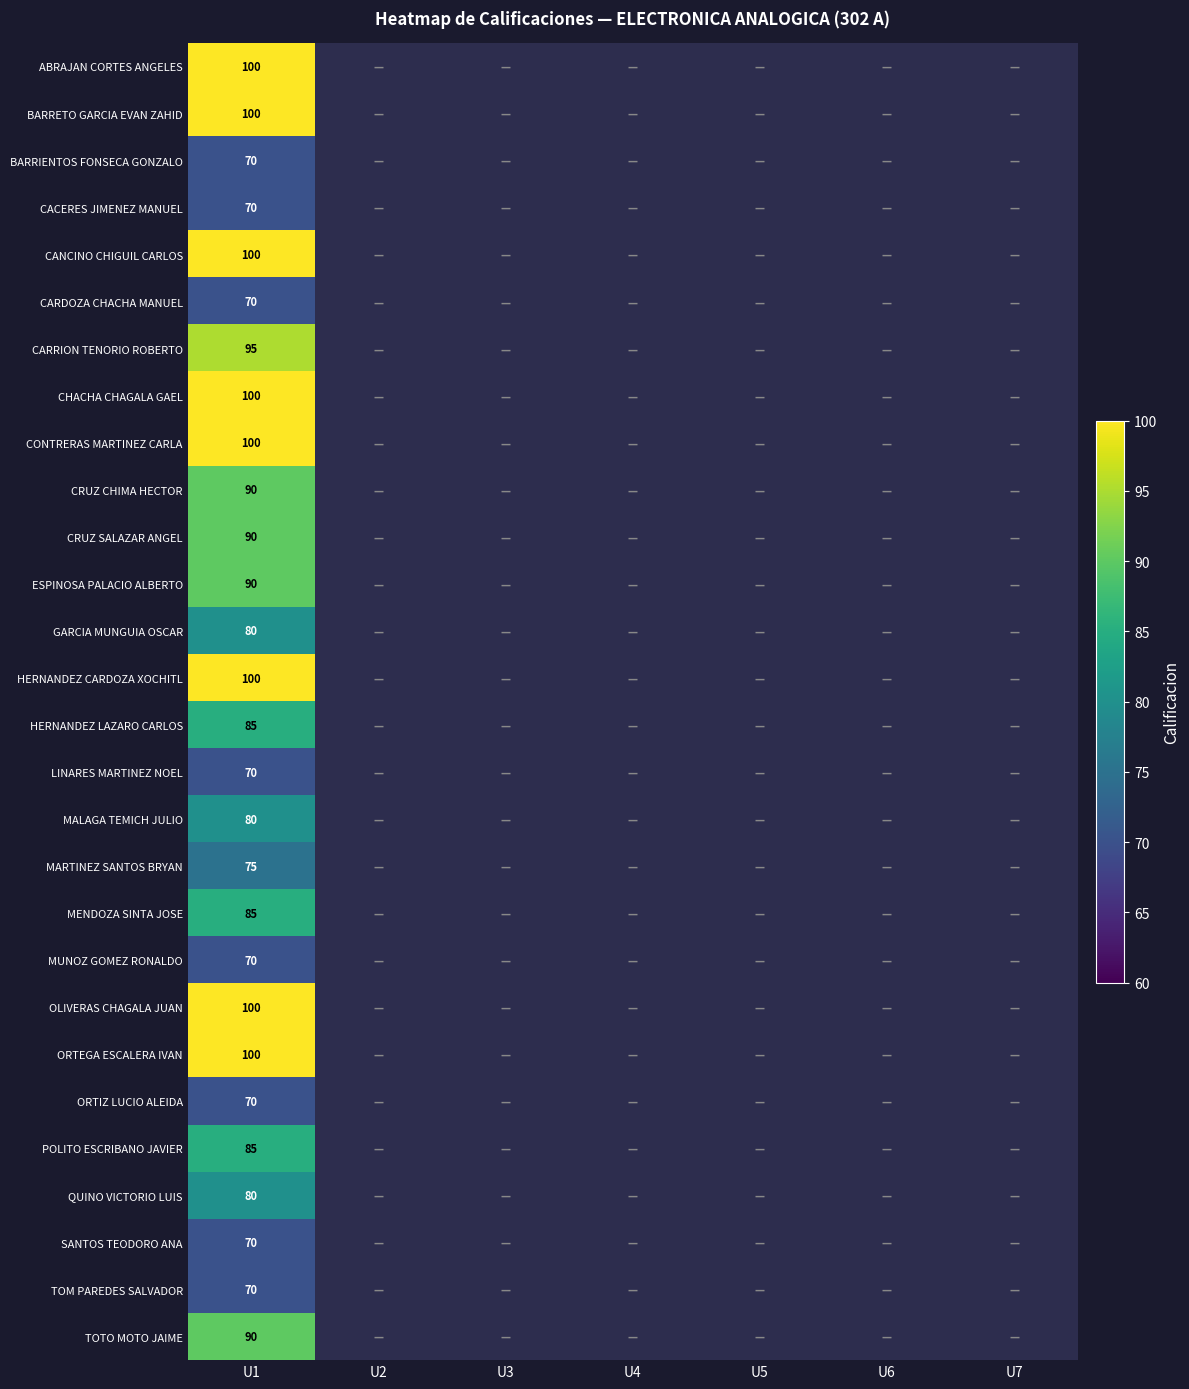

What is the spread (max minus min) of values at U1?

30